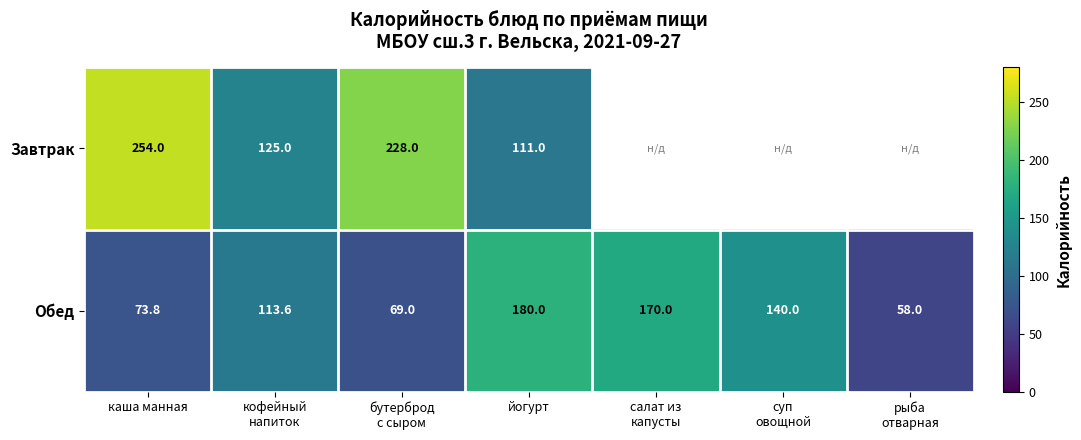

At how many categories does at least one series exceed 125?

5